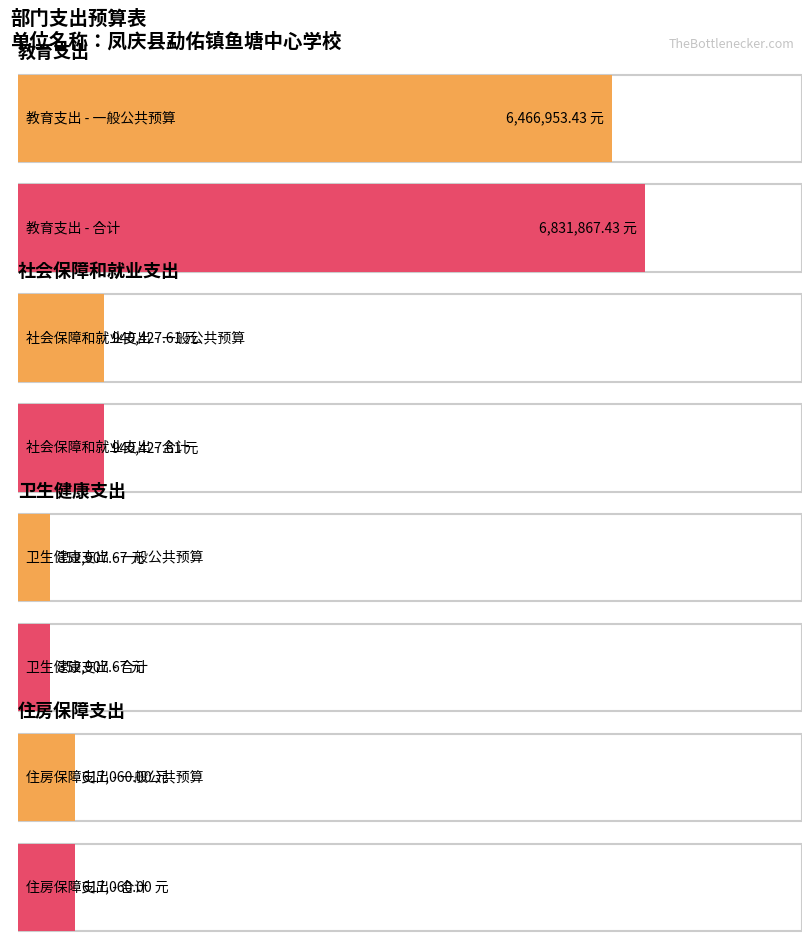

How many groups of bars are there?

4